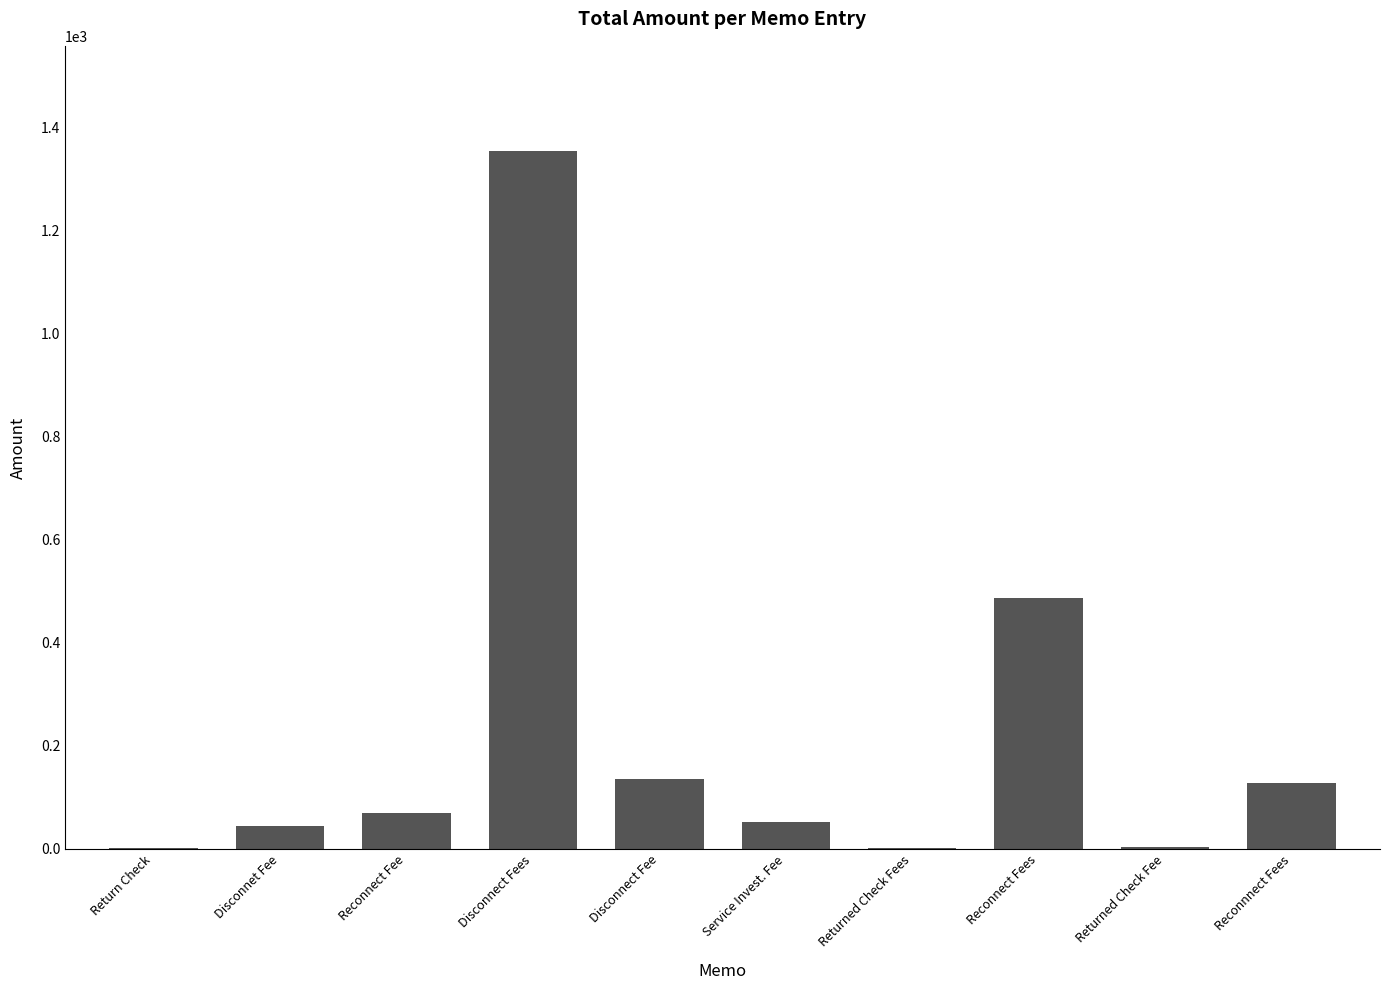

At which label is the value closest to 678?

Reconnect Fees